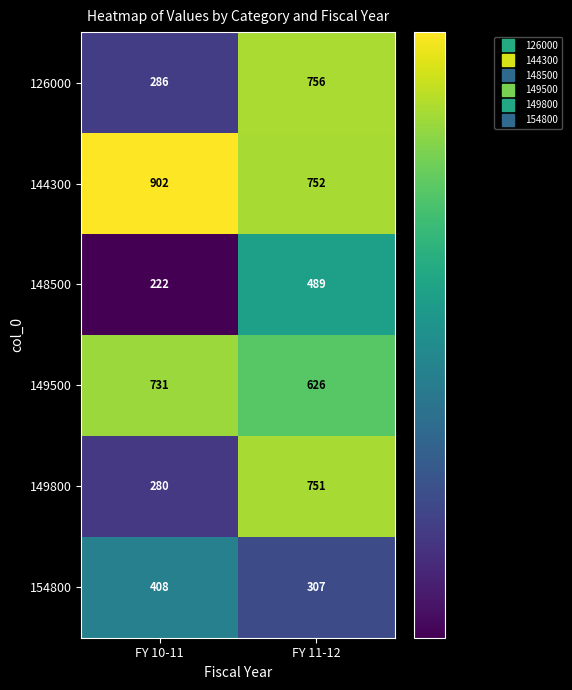

How many series are shown in this chart?

6